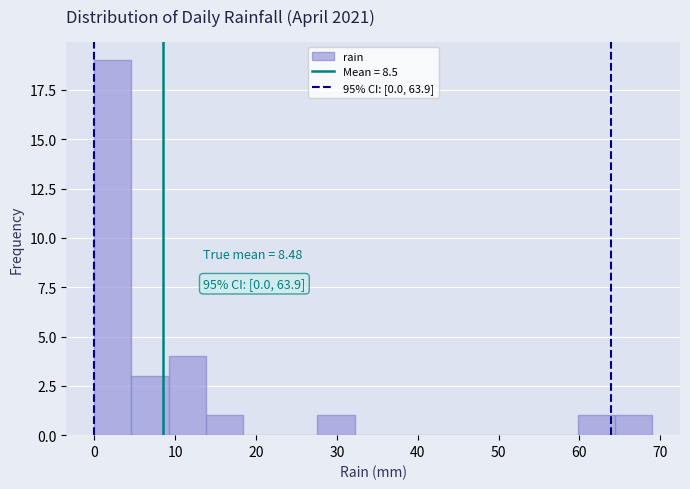

Which range on the x-axis has the tallest bar?

0.0 to 4.6